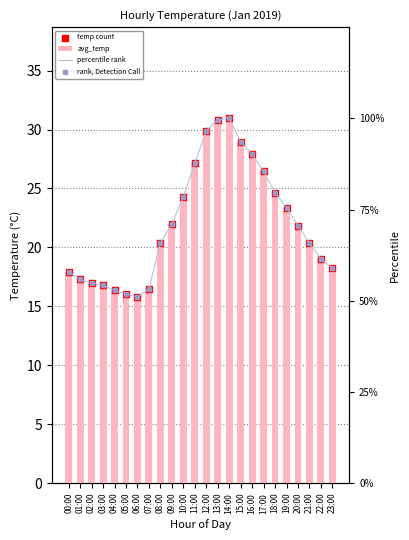

Which series reaches the maximum Y coordinate?

percentile rank